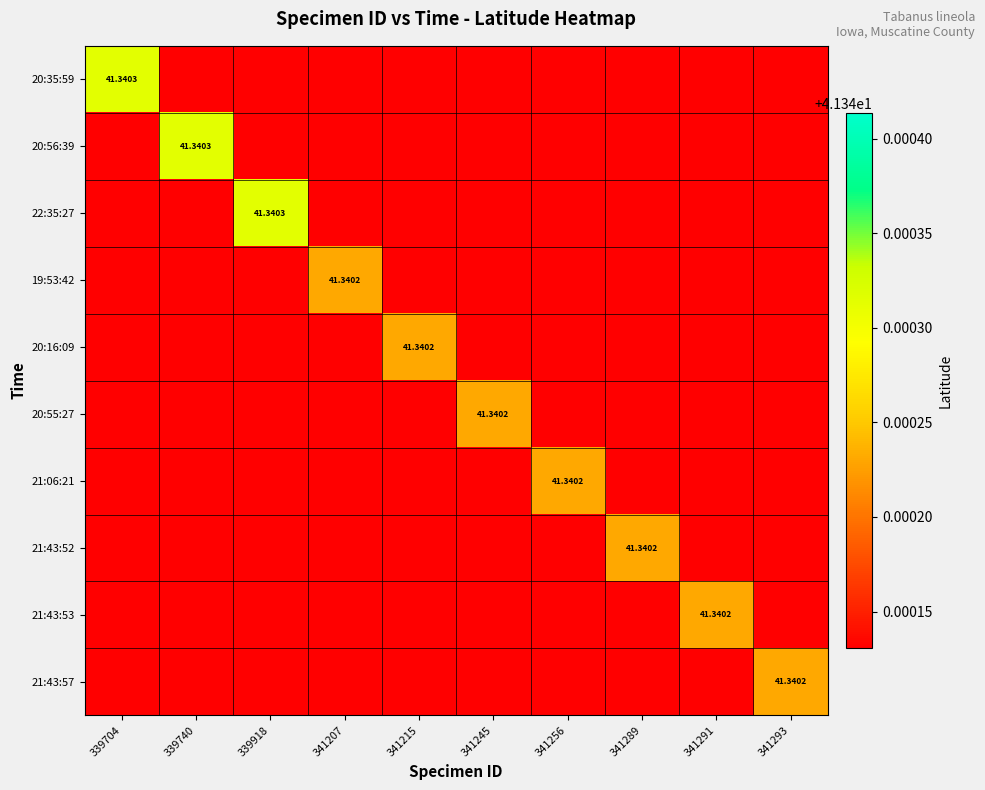

The value of 21:43:57 at 341256 is 41.3. True or false?

True